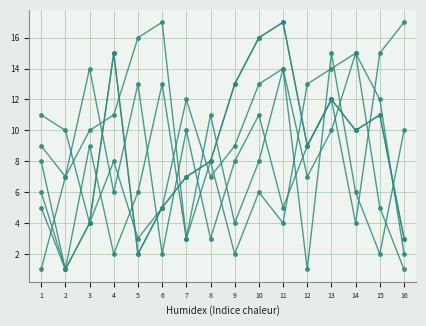

What is the difference between the highest and lowest values at 13?

5